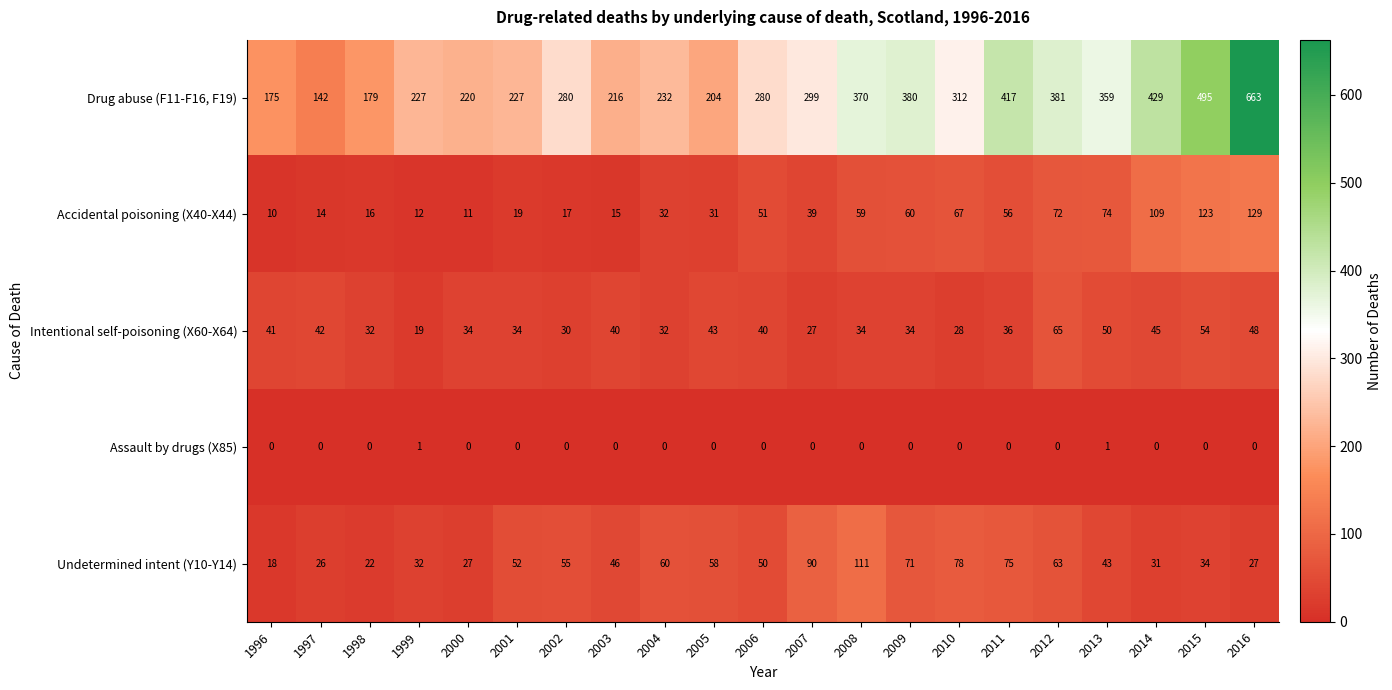

Which series has the widest spread of values?

Drug abuse (F11-F16, F19)